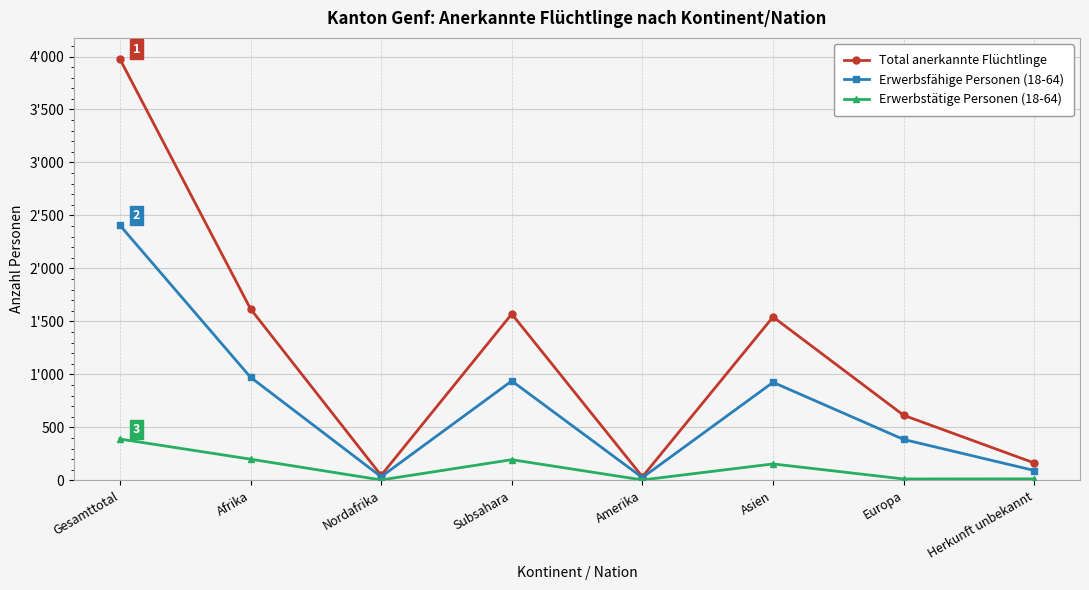

At how many categories does at least one series exceed 3915?

1